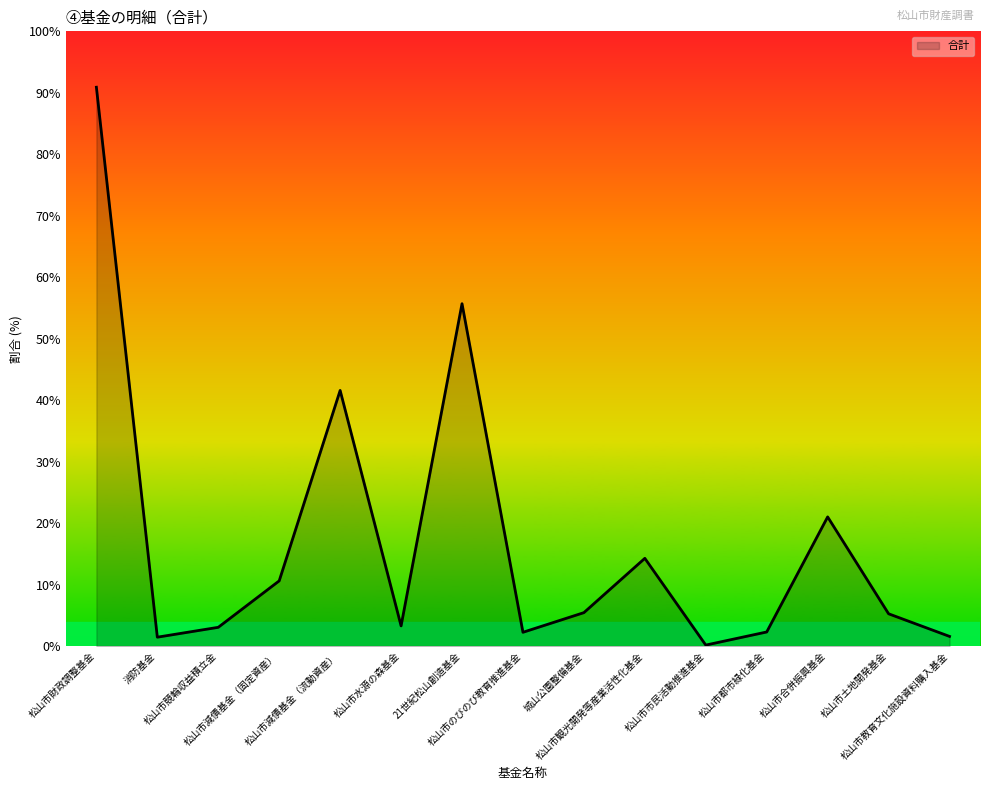

Does the chart have visible grid lines?

No